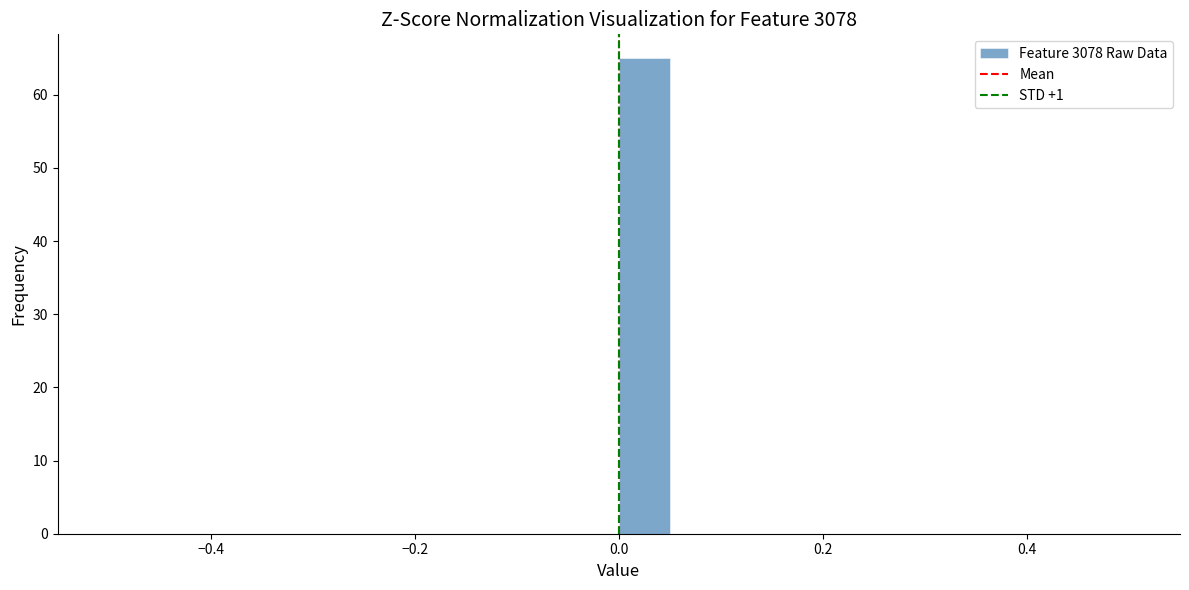

Read against the x-axis, roughly where is the centre of the tallest bar?

0.02